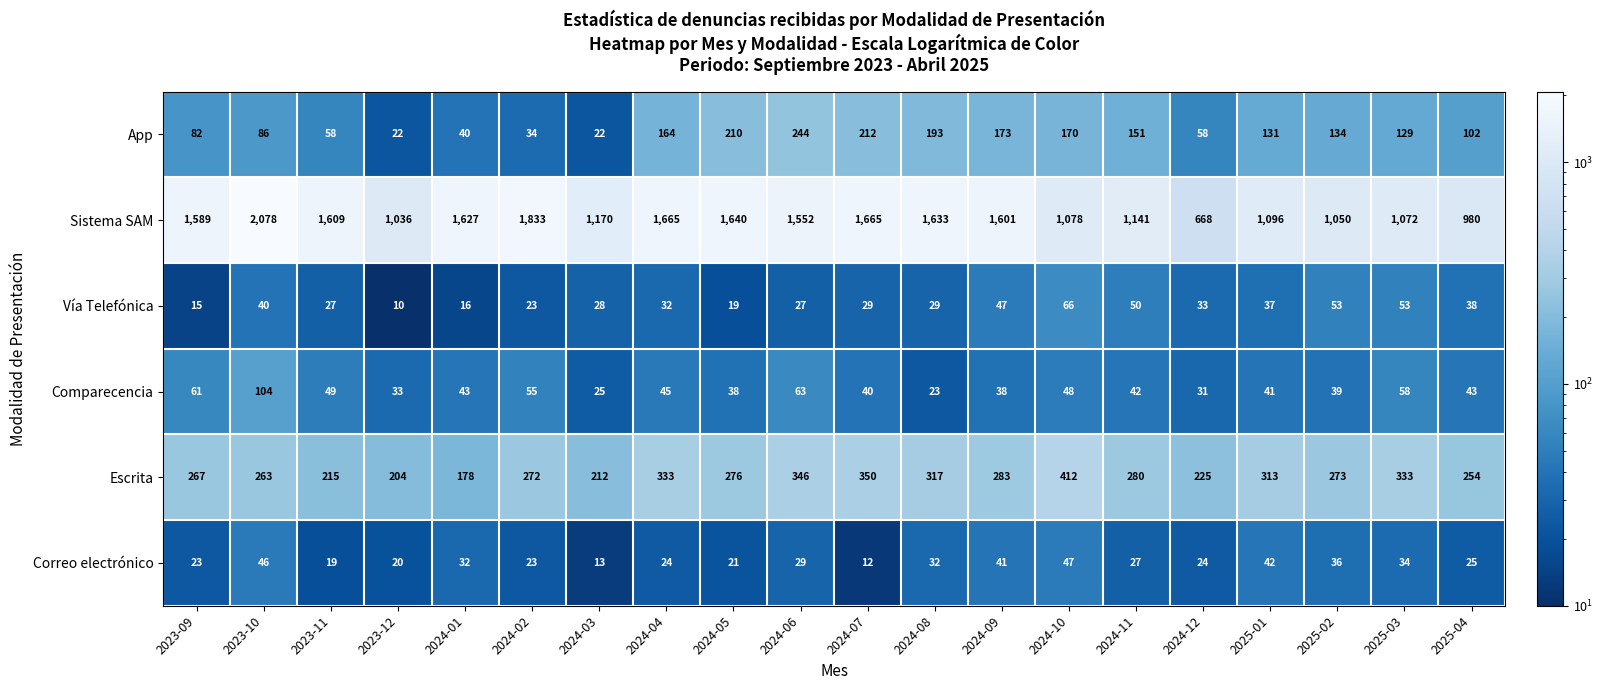

At which label does Escrita first exceed 276?

2024-04